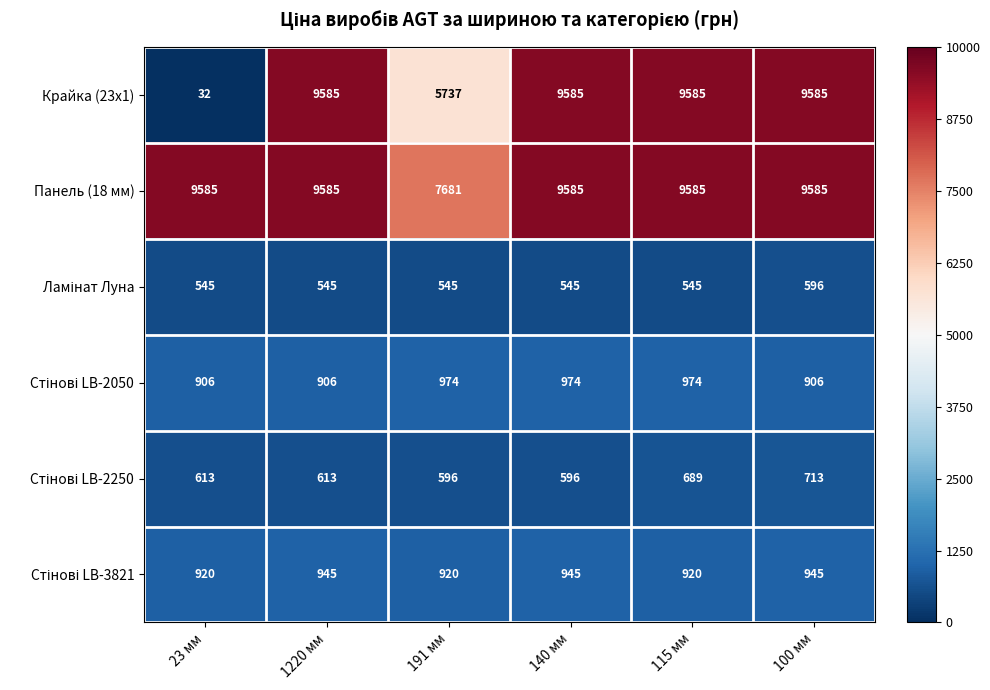

The Крайка (23x1) series shows 4616 at 1220 мм. True or false?

False